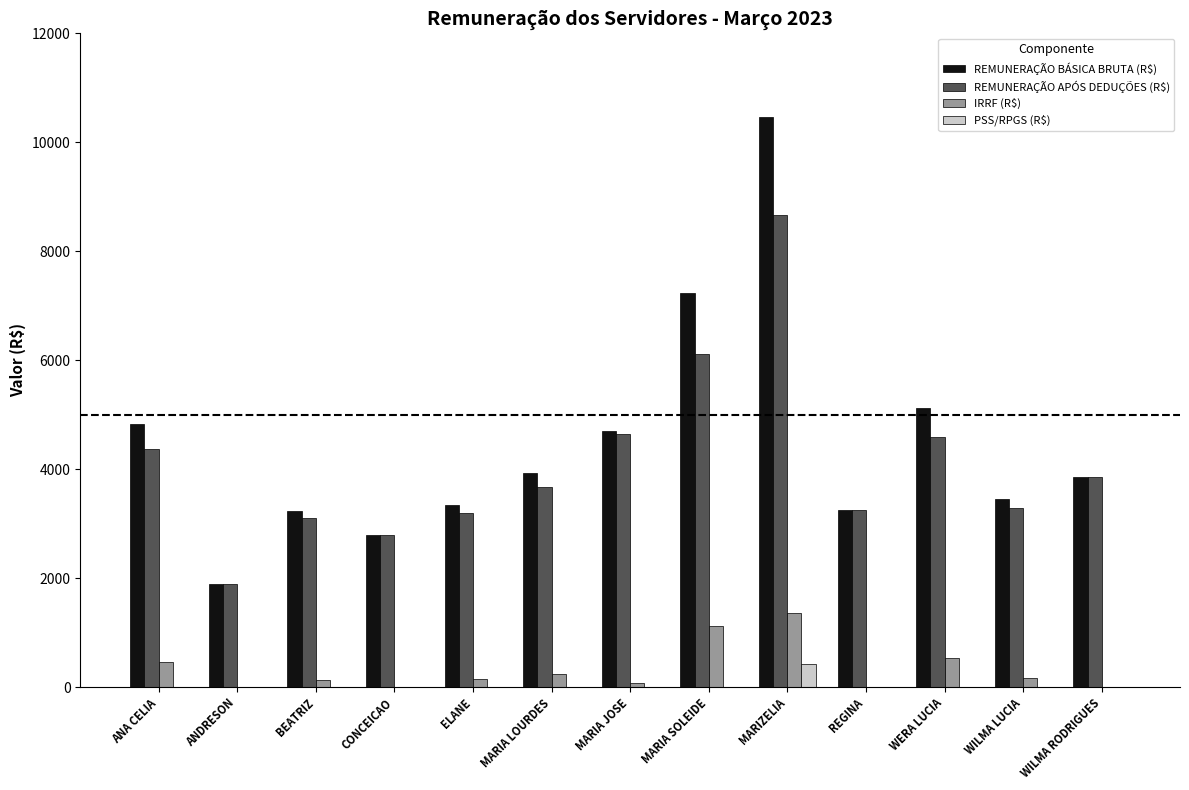

At which category is the sum across all series the highest?

MARIZELIA